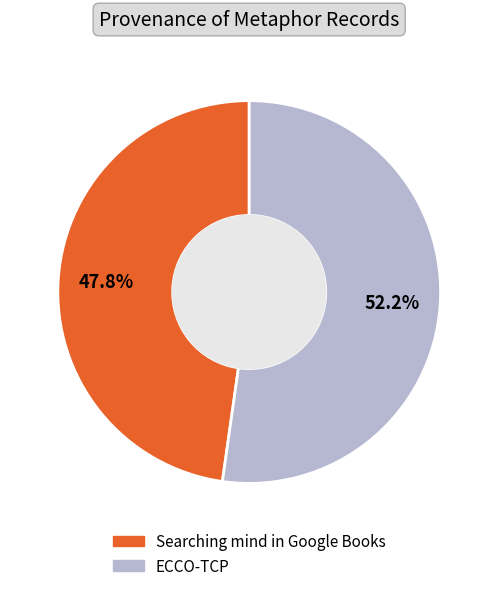

What percentage is the Searching mind in Google Books slice, to the nearest percent?

48%